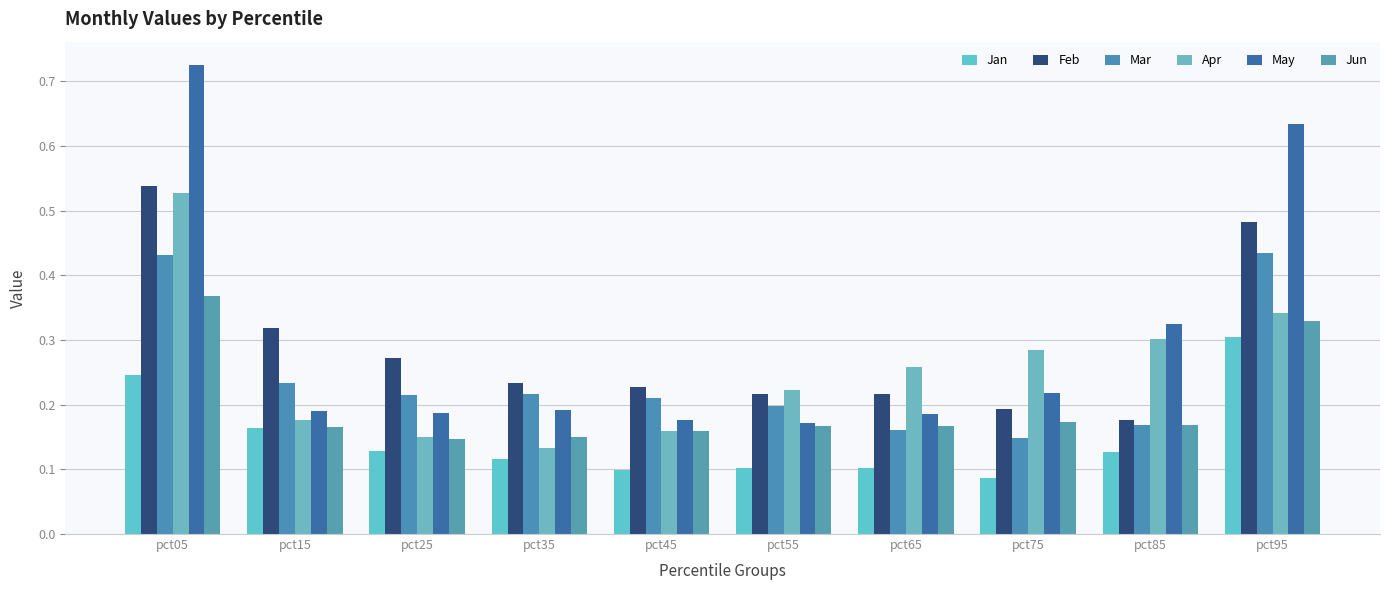

True or false: Feb has a value of 0.4 at pct65.

False